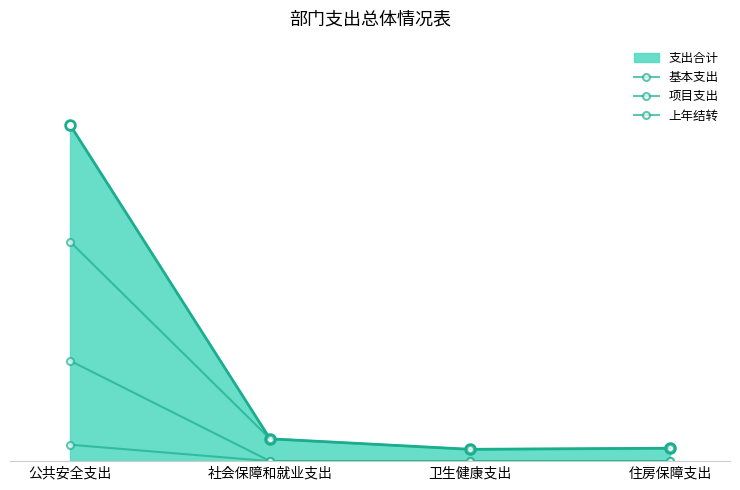

True or false: 上年结转 and 基本支出 cross at least once.

False